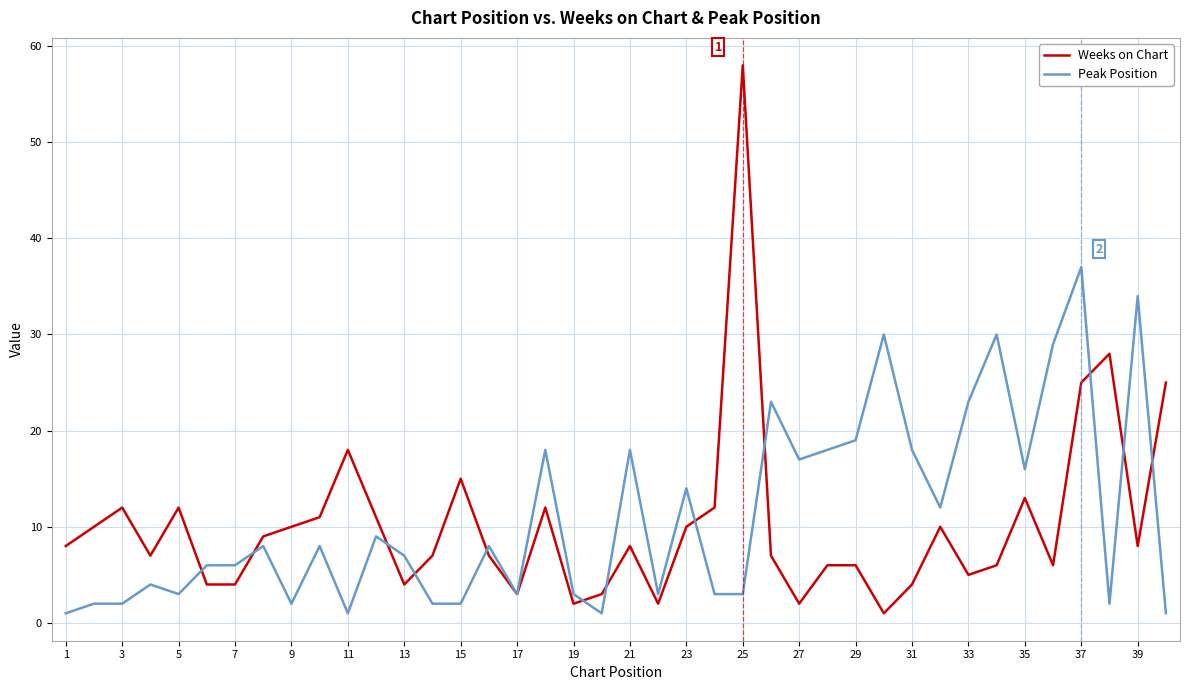

What is the maximum value for Peak Position?

37